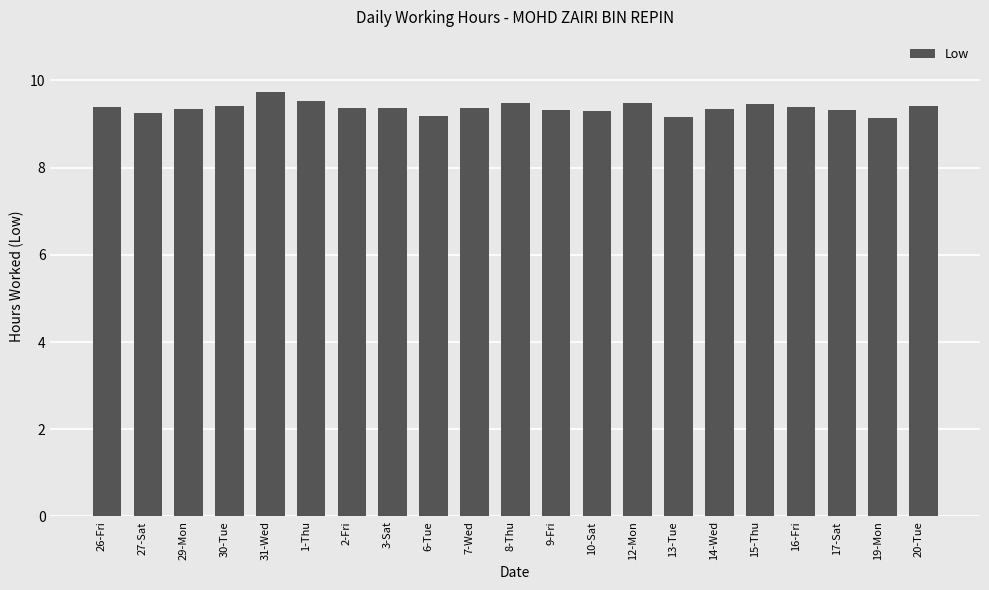

What is the label of the 8th bar from the left?

3-Sat